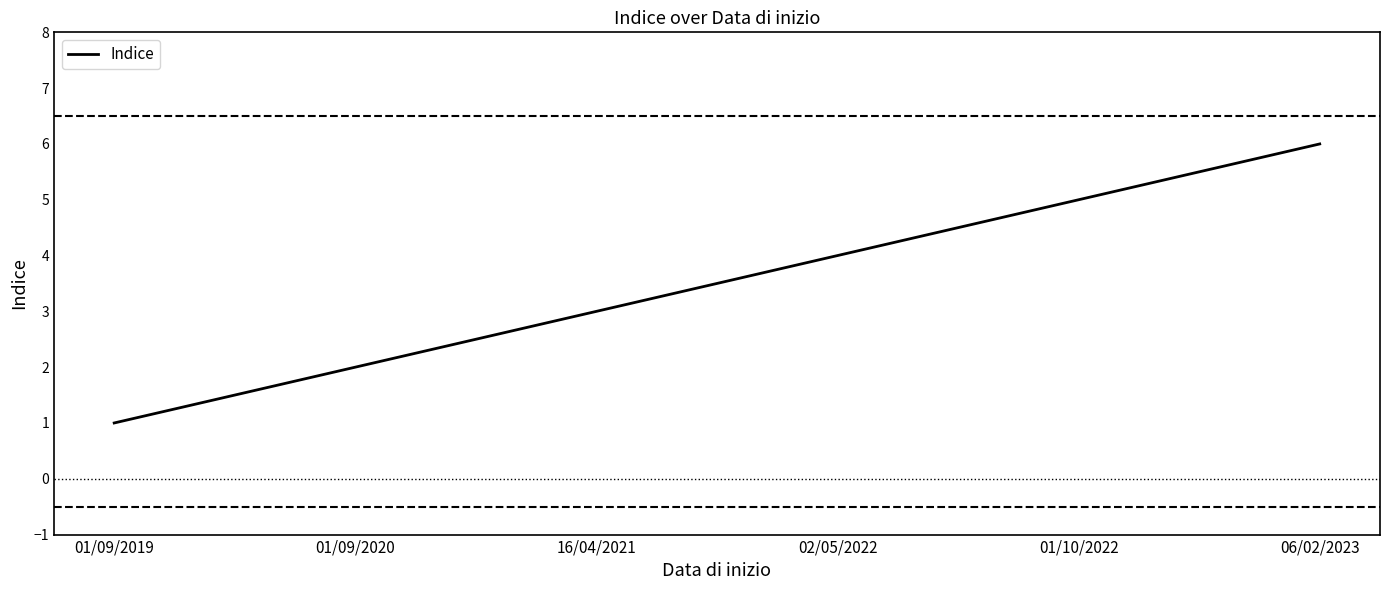

What is the change in value from 01/09/2019 to 02/05/2022?

+3